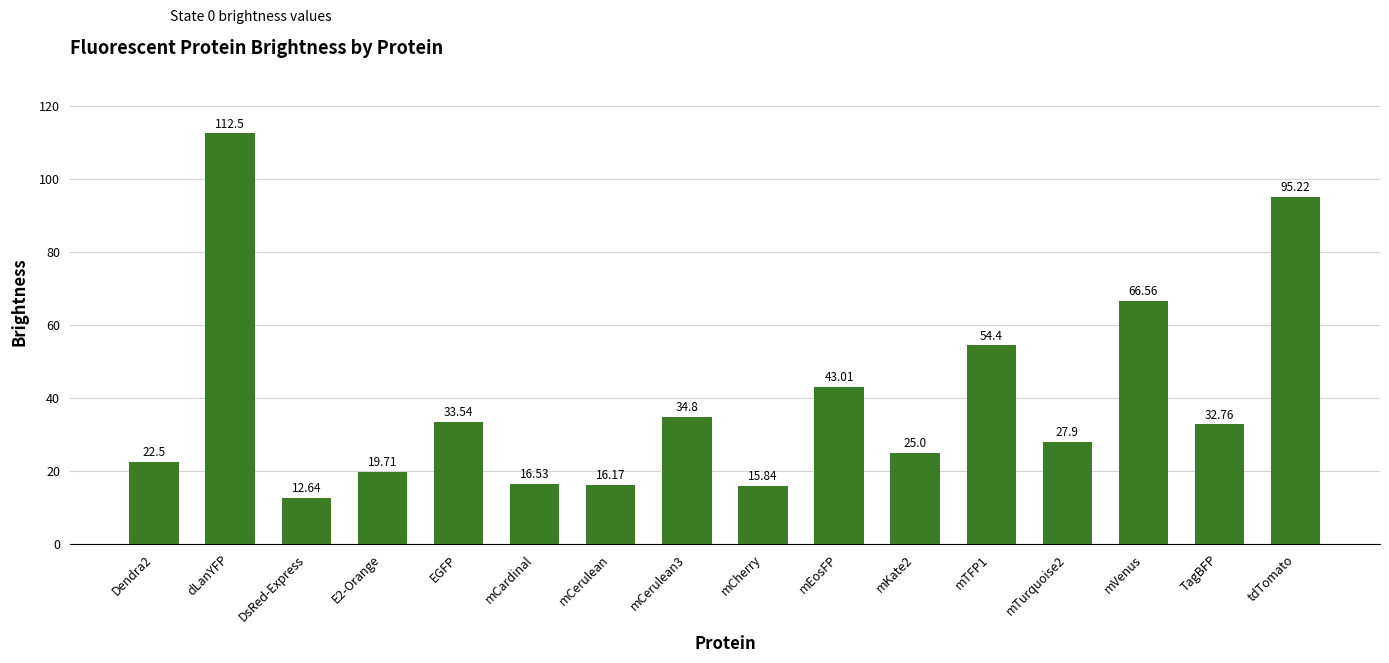

Reading right to left, transcribe all the data shown in this chart.

tdTomato=95.2	TagBFP=32.8	mVenus=66.6	mTurquoise2=27.9	mTFP1=54.4	mKate2=25.0	mEosFP=43.0	mCherry=15.8	mCerulean3=34.8	mCerulean=16.2	mCardinal=16.5	EGFP=33.5	E2-Orange=19.7	DsRed-Express=12.6	dLanYFP=112.5	Dendra2=22.5